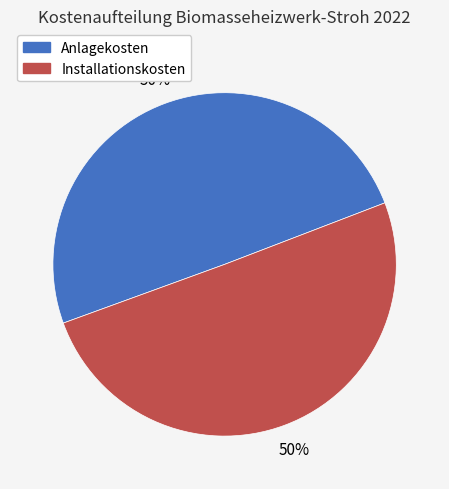

Combined, do Installationskosten and Anlagekosten account for over 50%?

Yes